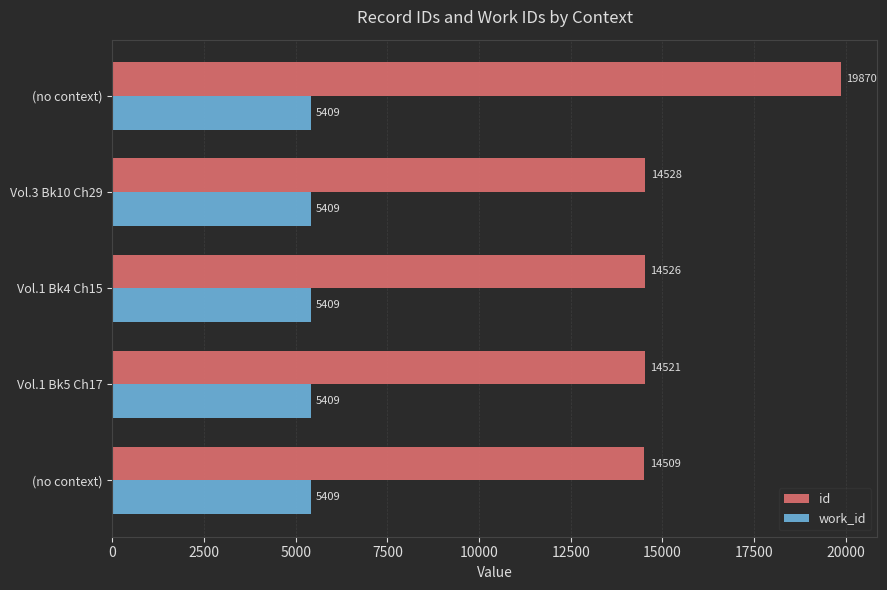

What are all the series names shown in the legend?

id, work_id